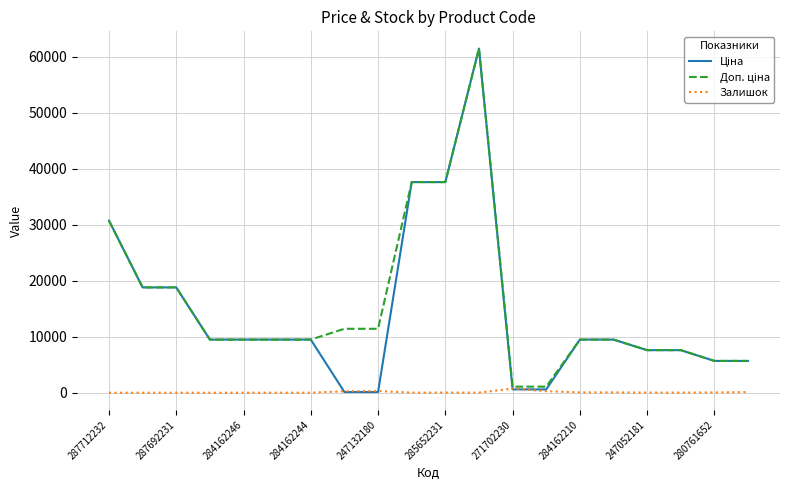

What is the greatest value displayed?

61434.3